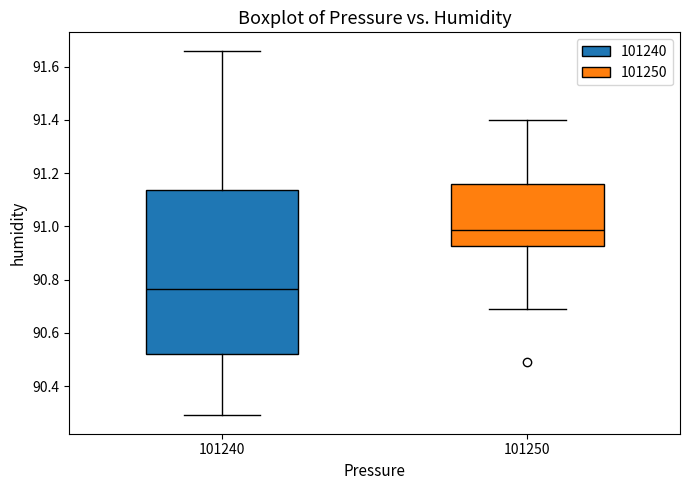

Which box's median line is the highest?

101250